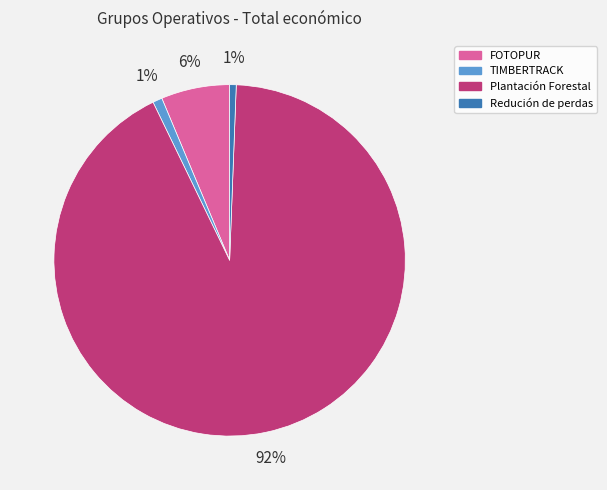

Which category has the biggest portion of the pie?

Plantación Forestal